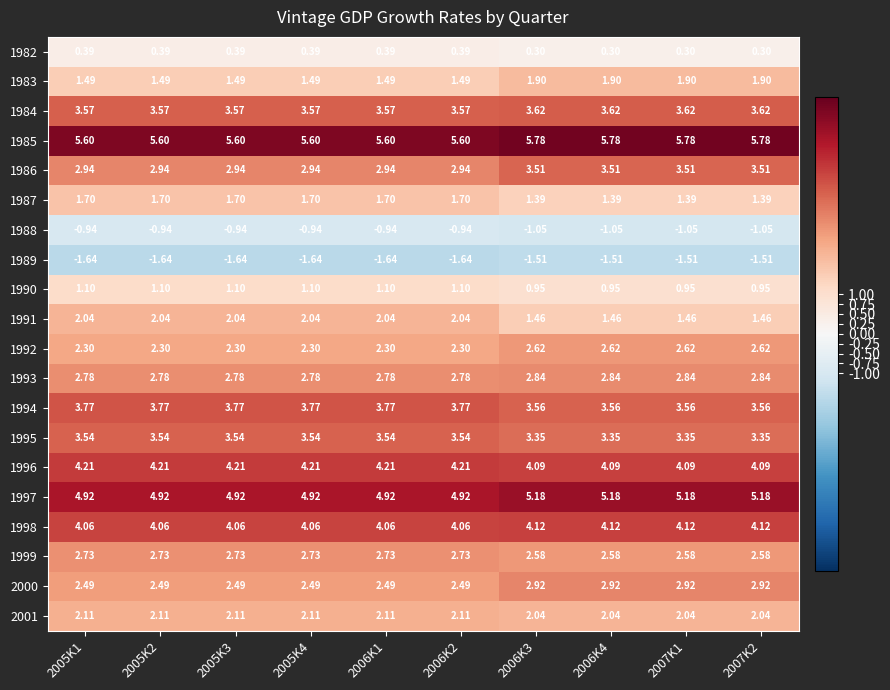

Is the value of 1985 at 2007K2 greater than the value of 1989 at 2006K2?

Yes